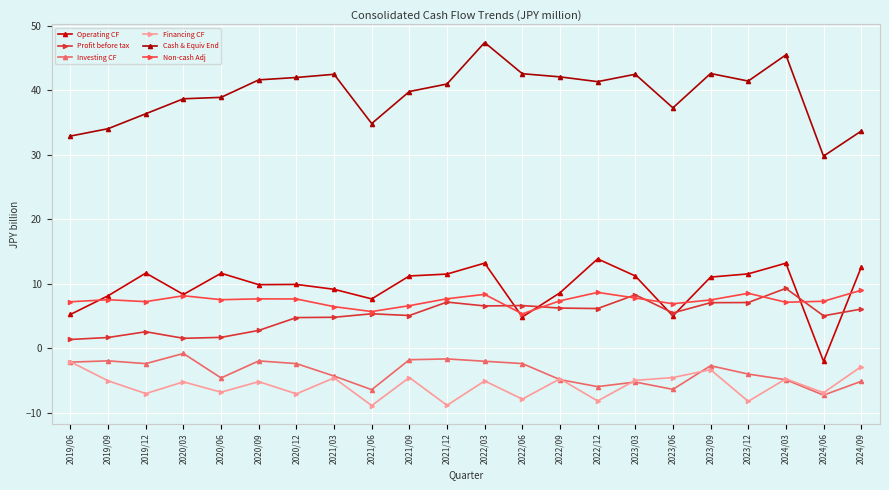

Reading right to left, transcribe all the data shown in this chart.

Operating CF: 2024/09=12.5	2024/06=-2.0	2024/03=13.2	2023/12=11.5	2023/09=11.0	2023/06=5.0	2023/03=11.2	2022/12=13.9	2022/09=8.6	2022/06=4.9	2022/03=13.2	2021/12=11.5	2021/09=11.2	2021/06=7.7	2021/03=9.1	2020/12=9.9	2020/09=9.9	2020/06=11.6	2020/03=8.3	2019/12=11.7	2019/09=8.1	2019/06=5.2
Profit before tax: 2024/09=6.1	2024/06=5.0	2024/03=9.3	2023/12=7.1	2023/09=7.1	2023/06=5.5	2023/03=8.3	2022/12=6.2	2022/09=6.2	2022/06=6.6	2022/03=6.6	2021/12=7.2	2021/09=5.1	2021/06=5.4	2021/03=4.8	2020/12=4.8	2020/09=2.8	2020/06=1.7	2020/03=1.5	2019/12=2.6	2019/09=1.7	2019/06=1.4
Investing CF: 2024/09=-5.1	2024/06=-7.3	2024/03=-4.9	2023/12=-4.0	2023/09=-2.7	2023/06=-6.4	2023/03=-5.2	2022/12=-5.9	2022/09=-4.9	2022/06=-2.4	2022/03=-2.0	2021/12=-1.6	2021/09=-1.8	2021/06=-6.4	2021/03=-4.3	2020/12=-2.4	2020/09=-2.0	2020/06=-4.6	2020/03=-0.8	2019/12=-2.4	2019/09=-1.9	2019/06=-2.1
Financing CF: 2024/09=-2.8	2024/06=-6.9	2024/03=-4.7	2023/12=-8.2	2023/09=-3.3	2023/06=-4.5	2023/03=-5.0	2022/12=-8.2	2022/09=-4.7	2022/06=-7.9	2022/03=-5.1	2021/12=-8.8	2021/09=-4.5	2021/06=-8.9	2021/03=-4.6	2020/12=-7.1	2020/09=-5.2	2020/06=-6.8	2020/03=-5.2	2019/12=-7.0	2019/09=-5.0	2019/06=-2.1
Cash & Equiv End: 2024/09=33.7	2024/06=29.8	2024/03=45.5	2023/12=41.4	2023/09=42.6	2023/06=37.3	2023/03=42.5	2022/12=41.3	2022/09=42.1	2022/06=42.6	2022/03=47.4	2021/12=41.0	2021/09=39.8	2021/06=34.8	2021/03=42.5	2020/12=42.0	2020/09=41.6	2020/06=38.9	2020/03=38.7	2019/12=36.4	2019/09=34.0	2019/06=32.9
Non-cash Adj: 2024/09=9.0	2024/06=7.3	2024/03=7.1	2023/12=8.5	2023/09=7.5	2023/06=6.9	2023/03=7.8	2022/12=8.7	2022/09=7.4	2022/06=5.3	2022/03=8.4	2021/12=7.7	2021/09=6.6	2021/06=5.7	2021/03=6.5	2020/12=7.6	2020/09=7.7	2020/06=7.5	2020/03=8.1	2019/12=7.2	2019/09=7.5	2019/06=7.2